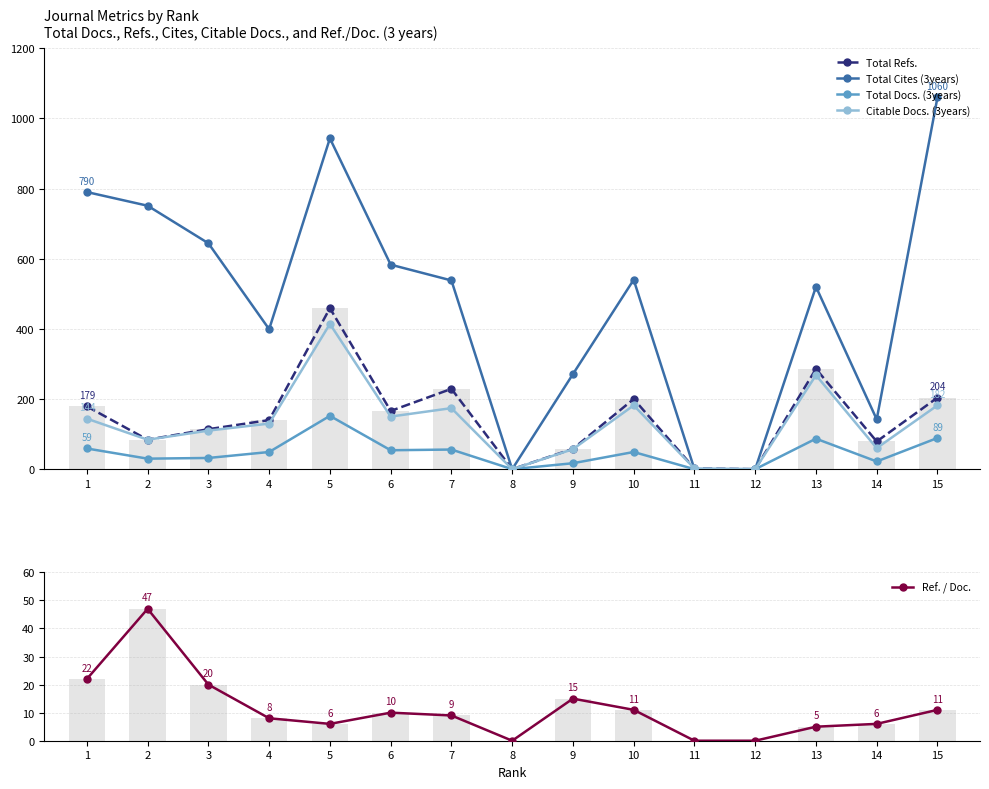

How many values in the Total Cites (3years) series are below 538?

7